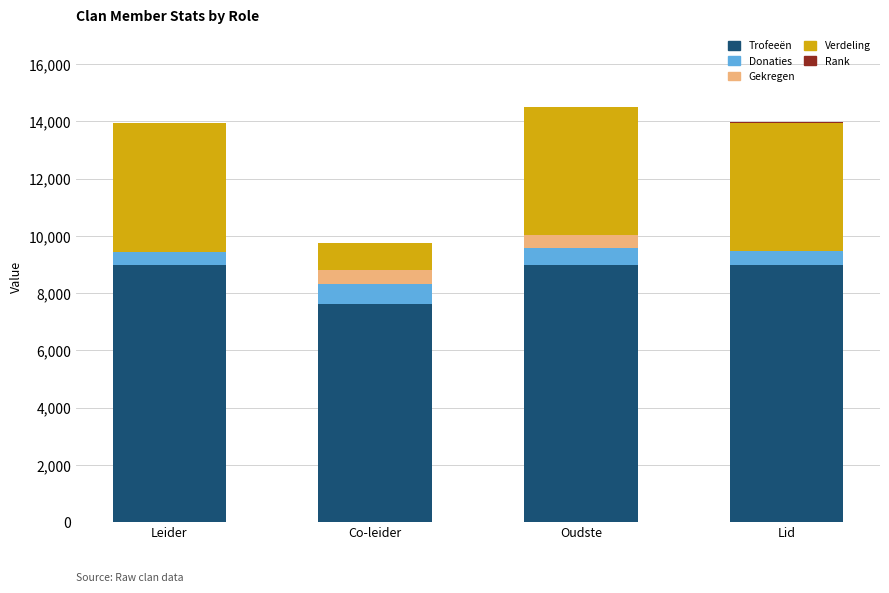

The value of Trofeeën at Leider is 9000. True or false?

True